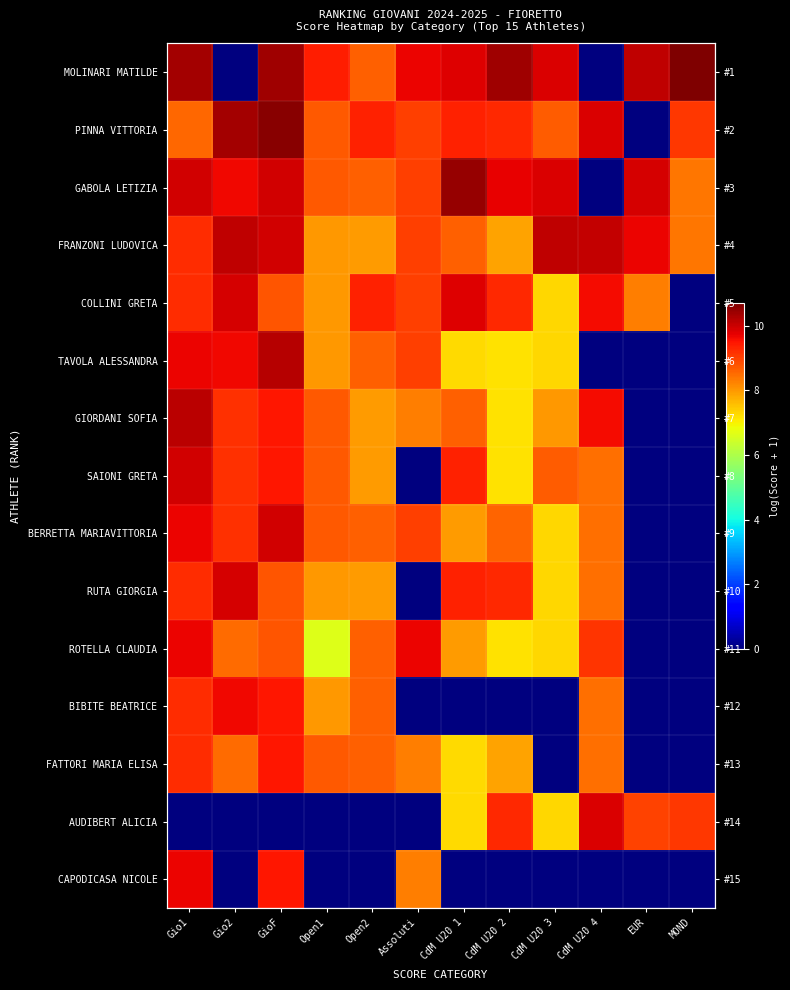

What is the sum of the ROTELLA CLAUDIA values at EUR and CdM U20 1?

8.0